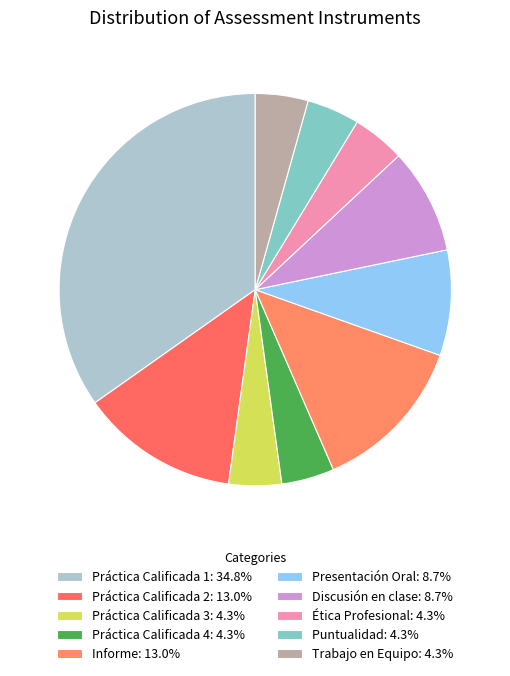

Which has a higher value, Práctica Calificada 2 or Informe?

Práctica Calificada 2